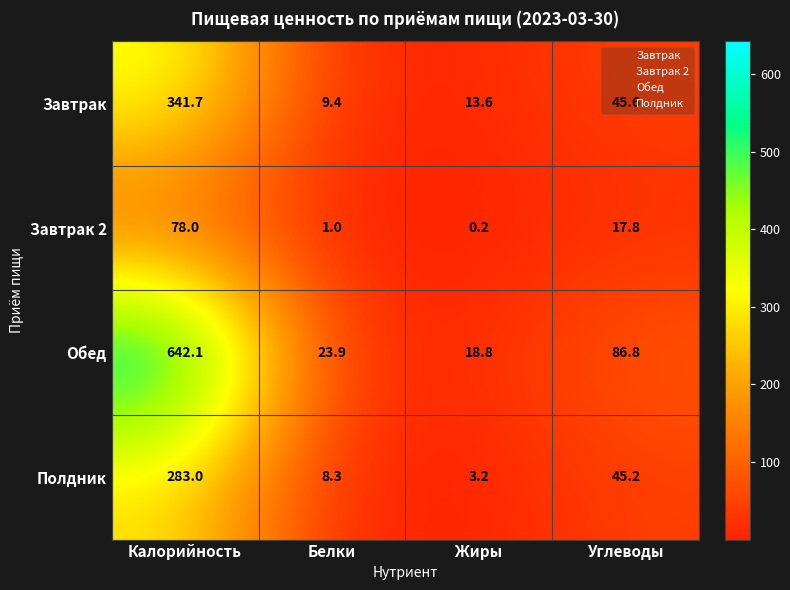

Rank the series by their maximum value, from highest to lowest.

Обед, Завтрак, Полдник, Завтрак 2